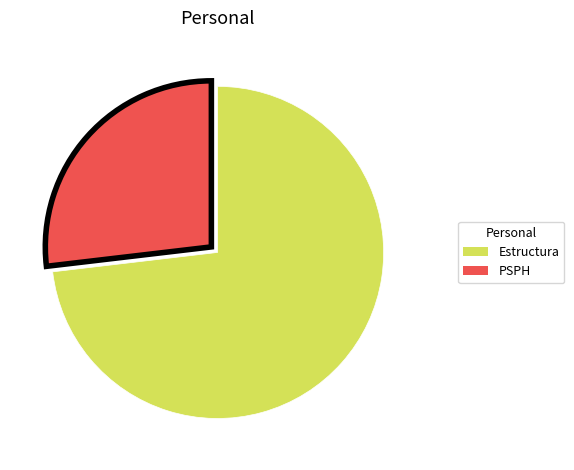

Do PSPH and Estructura together represent more than half of the pie?

Yes